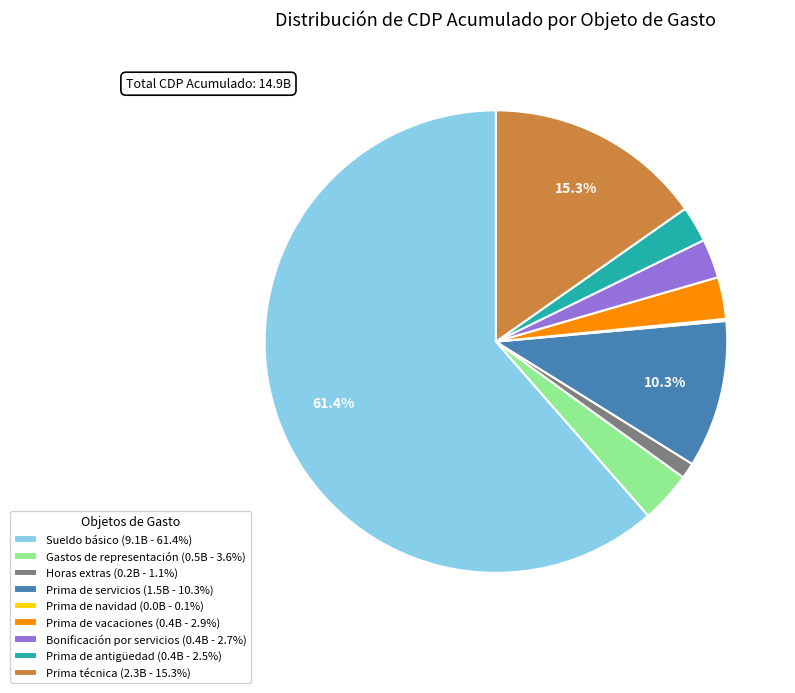

Is Prima de servicios (1.5B - 10.3%) the majority of the pie?

No